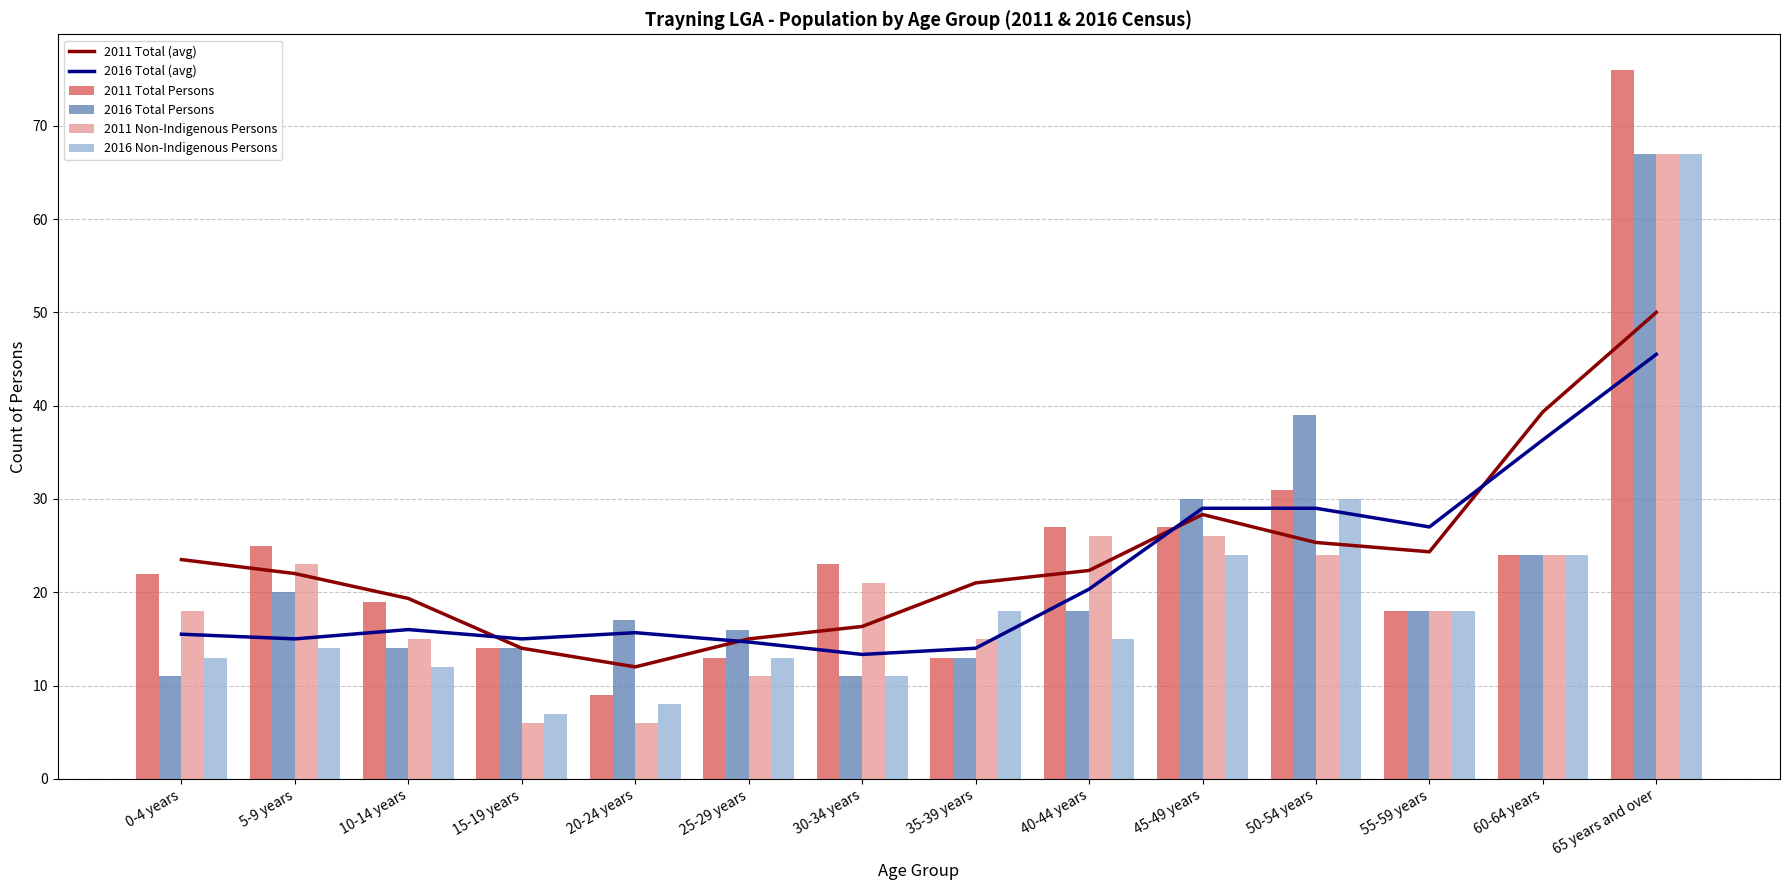

Count the number of data series in this chart.

6